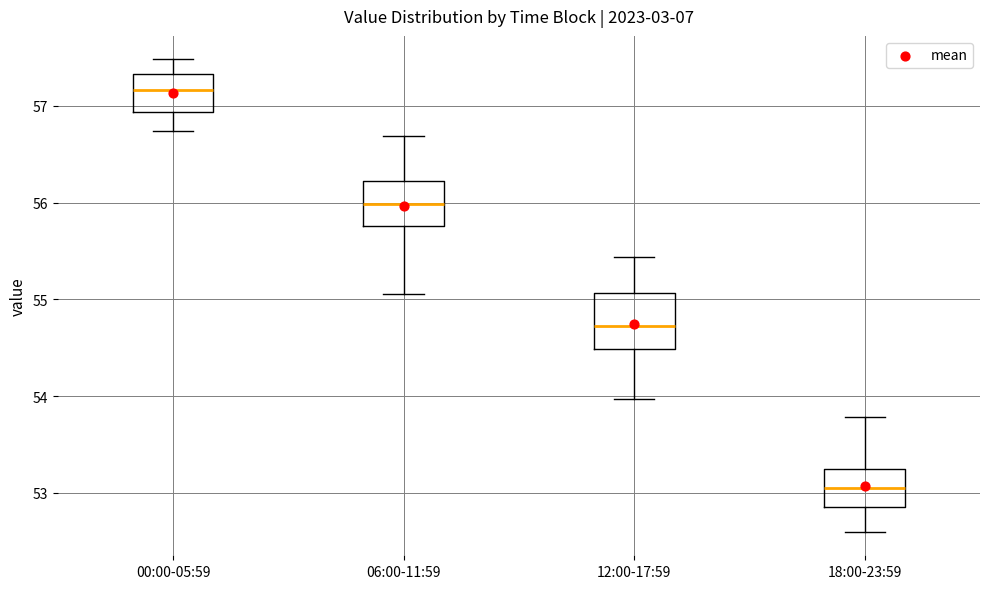

Reading left to right, transcribe this box plot: for each box, give where its median line is, the range the box spans, and where its two whiskers end, as read against the y-axis. The values are not printed on the chart, so give them approximately, as read against the axis.

00:00-05:59: median 57.2, box 56.9 to 57.3, whiskers 56.7 to 57.5
06:00-11:59: median 56.0, box 55.8 to 56.2, whiskers 55.1 to 56.7
12:00-17:59: median 54.7, box 54.5 to 55.1, whiskers 54.0 to 55.4
18:00-23:59: median 53.1, box 52.9 to 53.2, whiskers 52.6 to 53.8